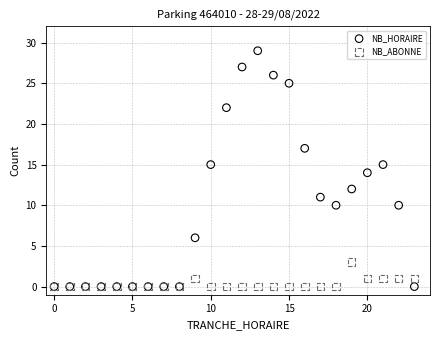

What are all the series names shown in the legend?

NB_HORAIRE, NB_ABONNE